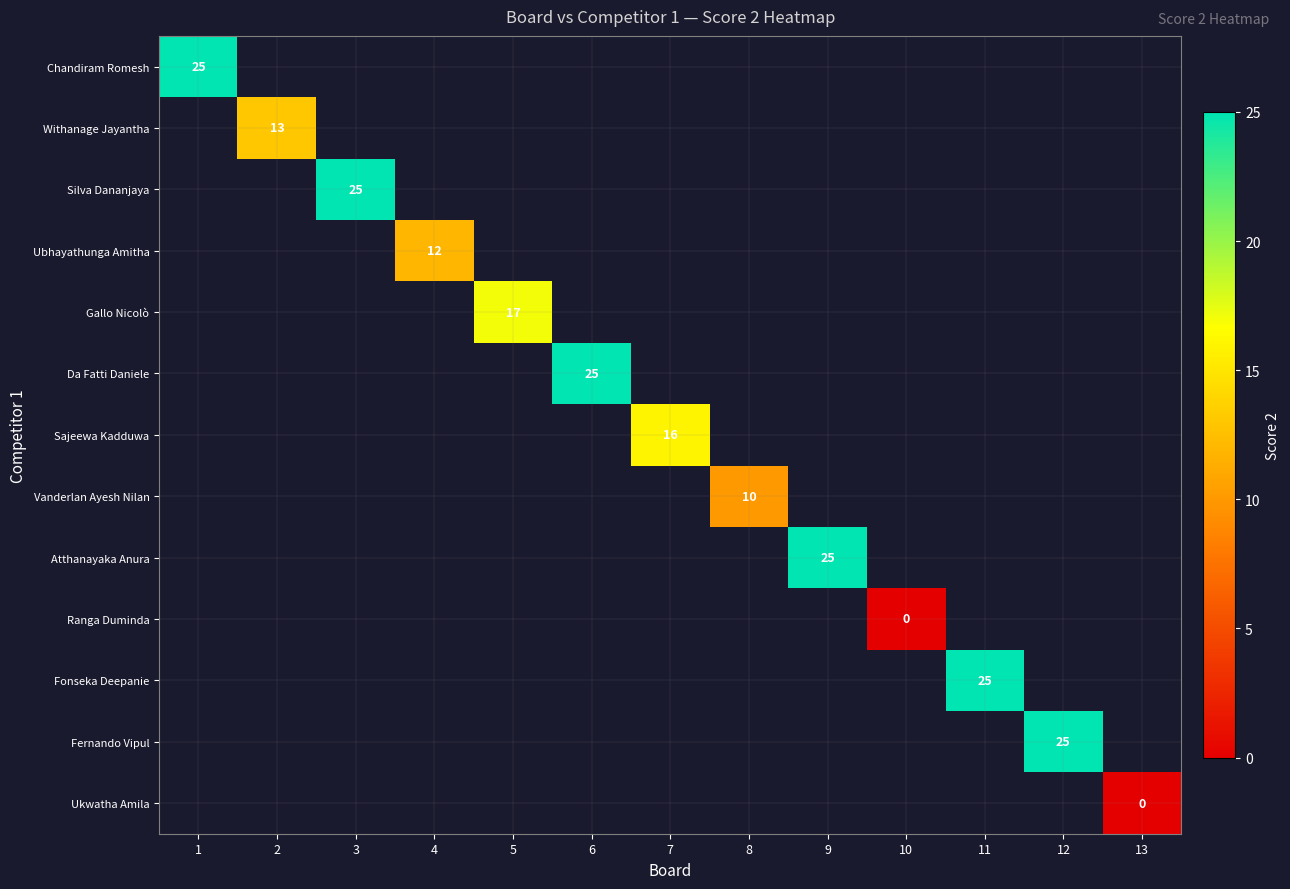

Is it true that Gallo Nicolò equals 10 at 5?

False